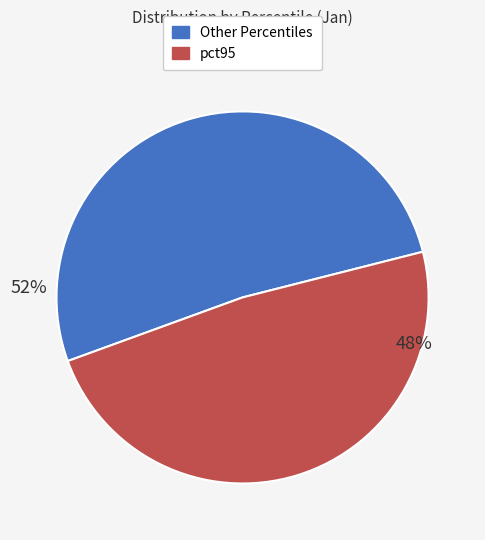

Does any single category account for the majority?

Yes